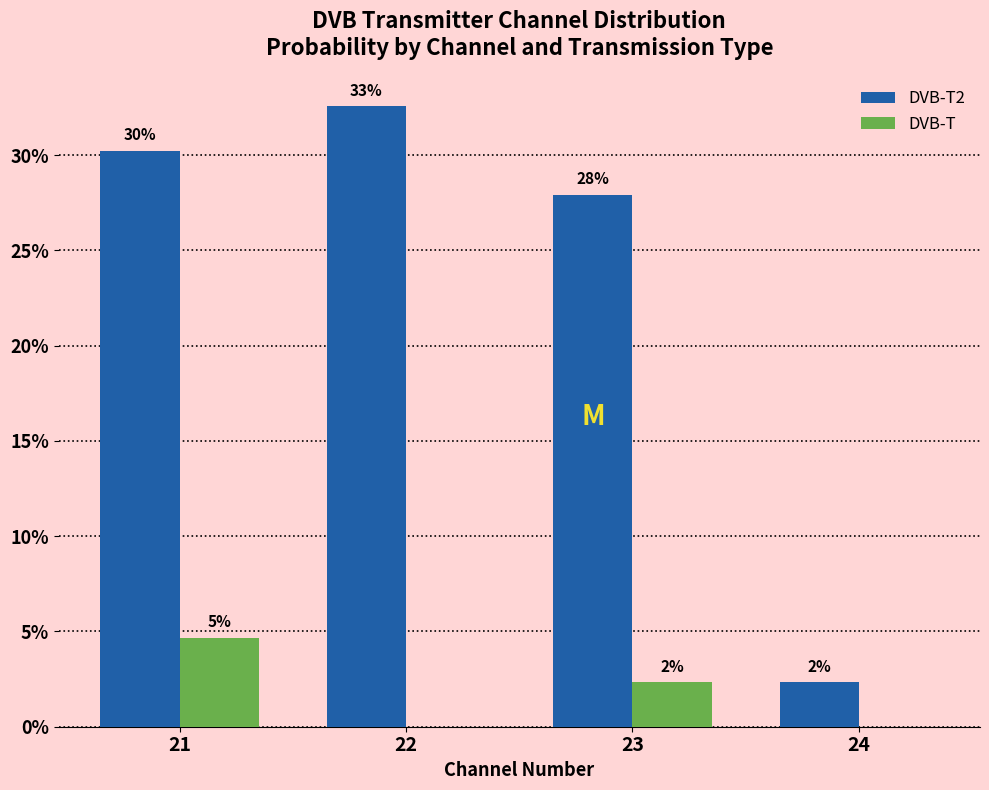

What are all the series names shown in the legend?

DVB-T2, DVB-T